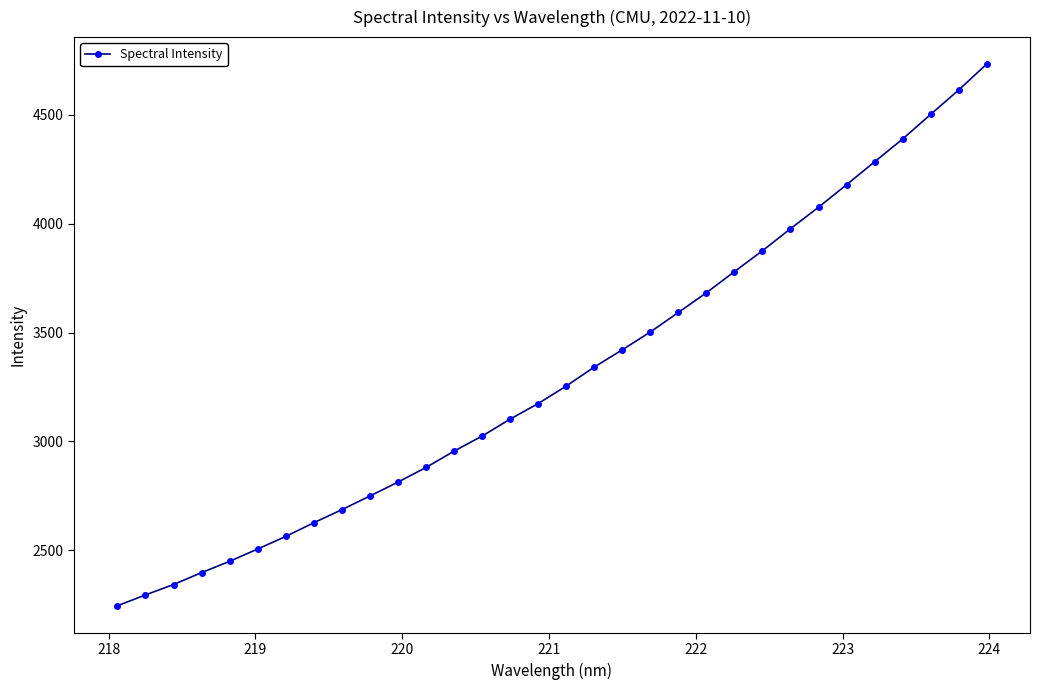

What is the value of the 10th point from the left?

2749.6